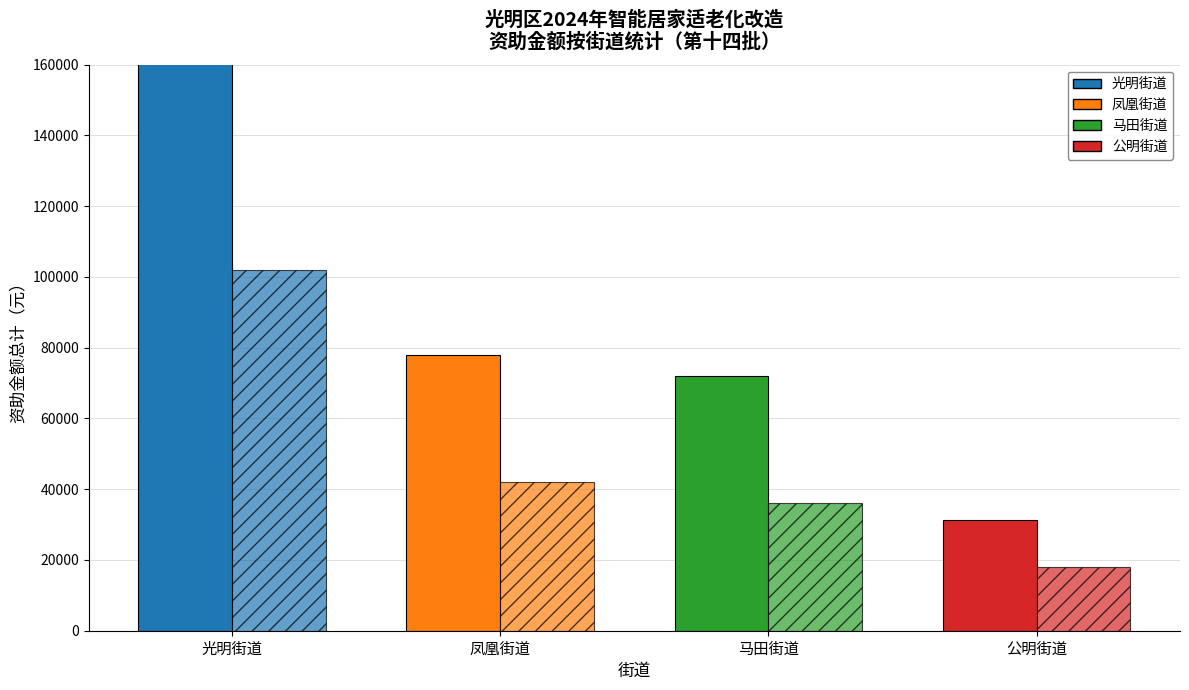

At which category is the sum across all series the highest?

光明街道